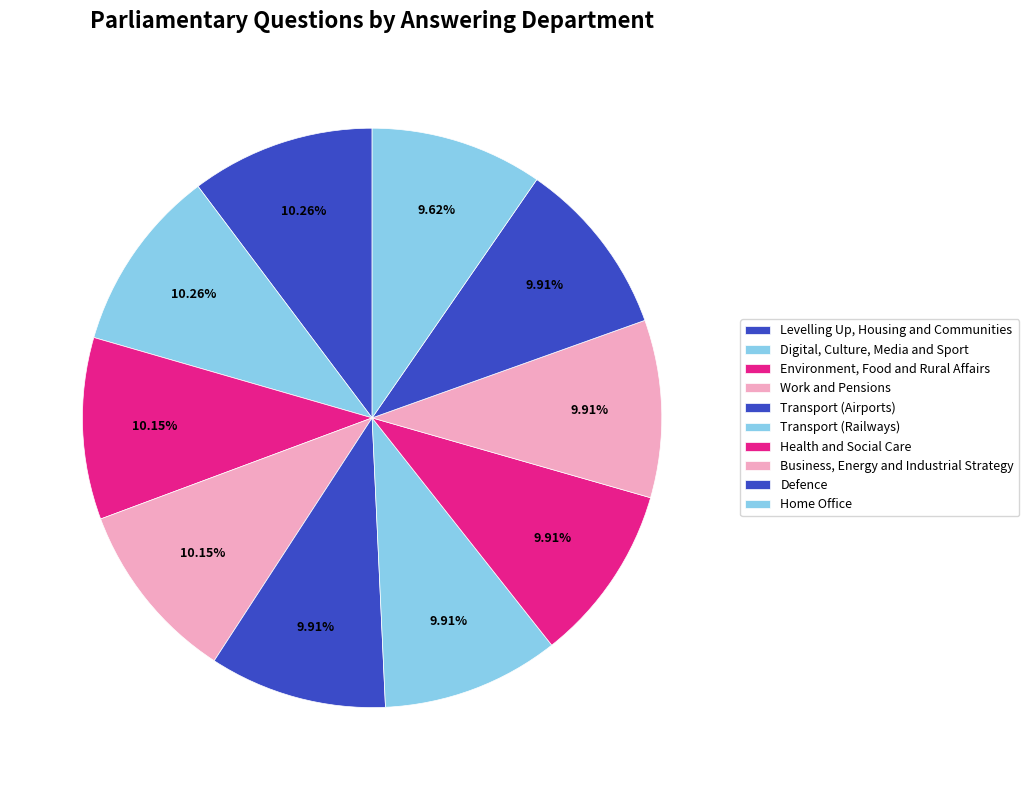

How many segments does this pie chart have?

10